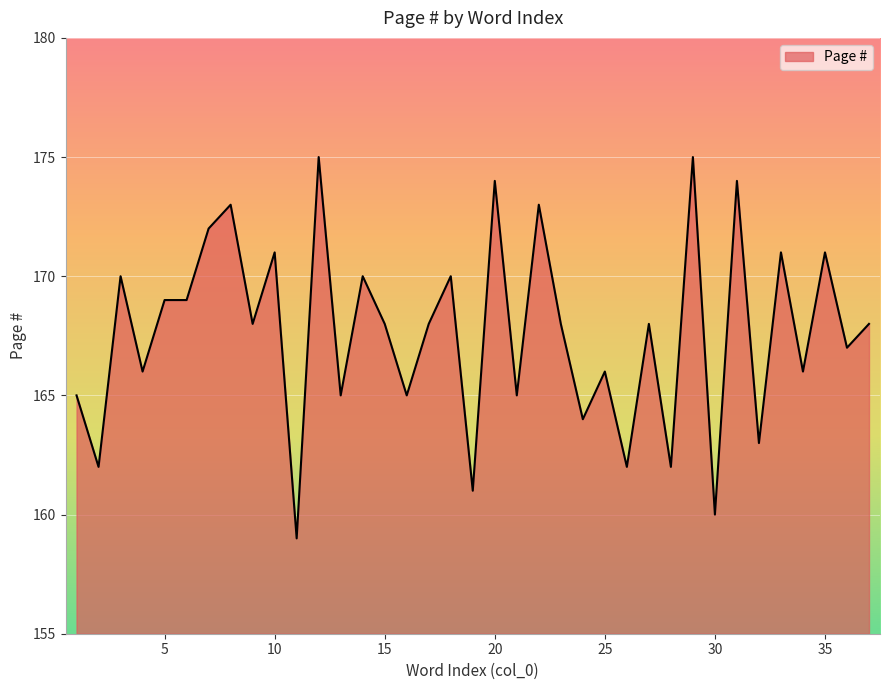

What is the difference between the maximum and minimum values?

16